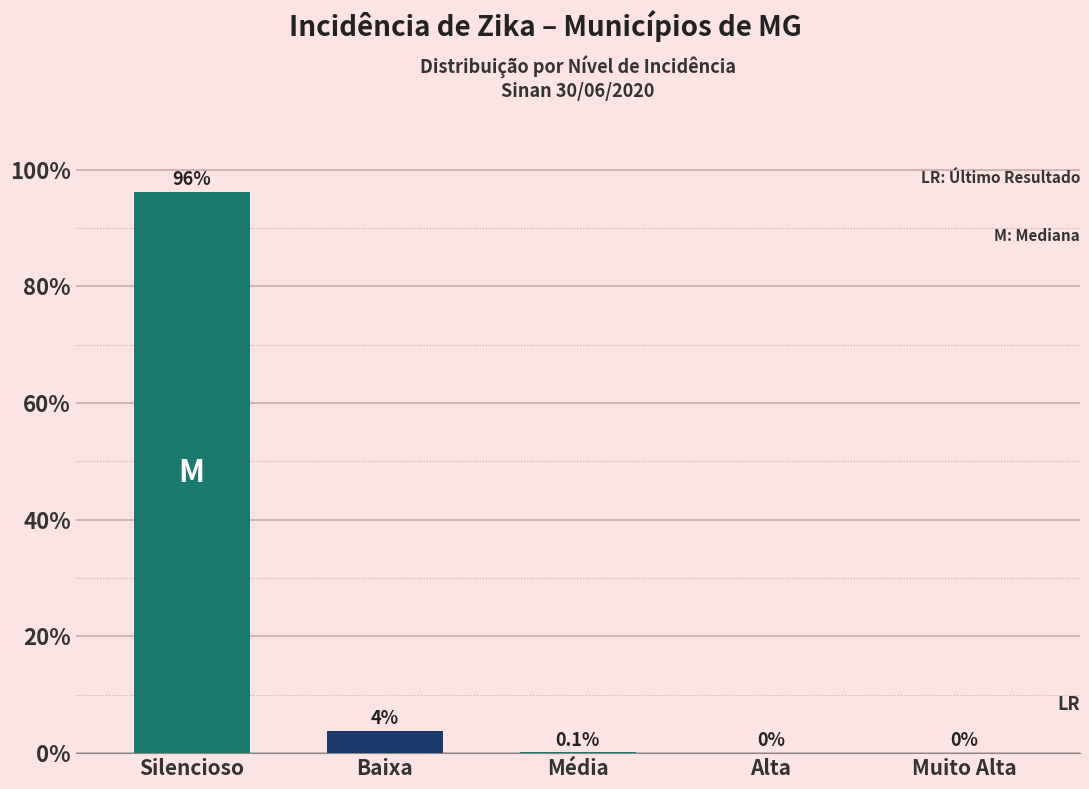

What is the sum of all values?

100.0